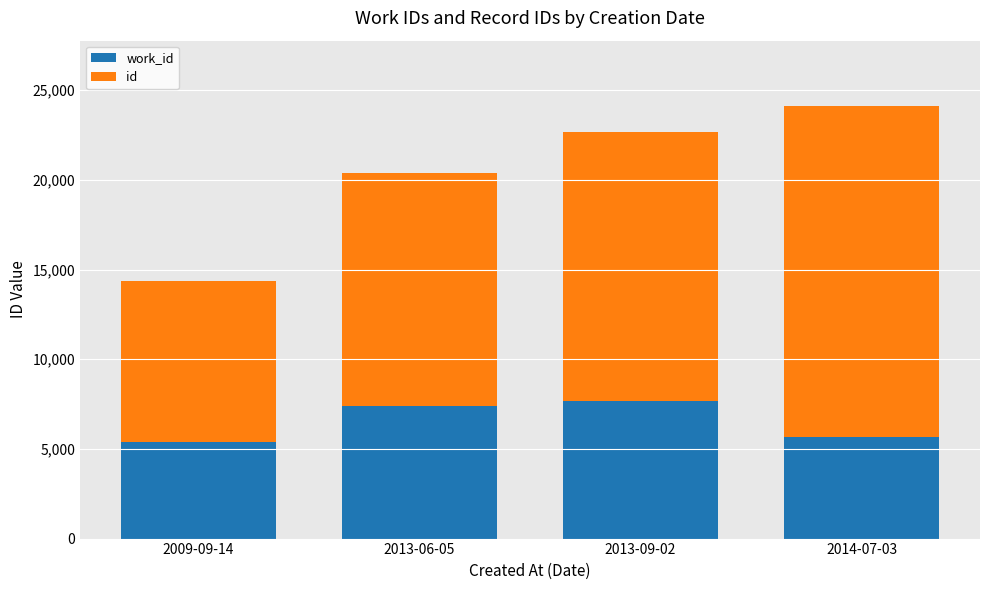

At which category is the sum across all series the highest?

2014-07-03